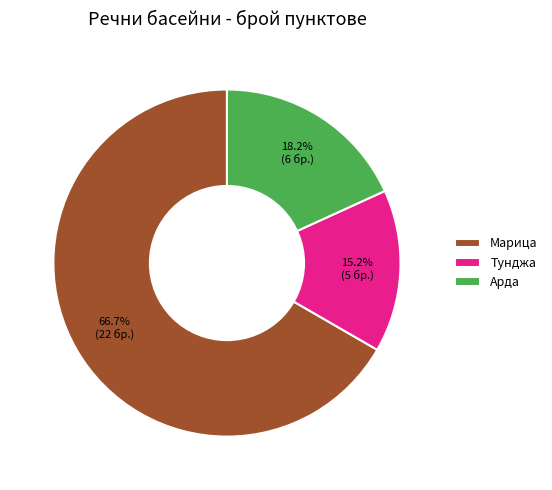

What is the smallest slice in the pie chart?

Тунджа